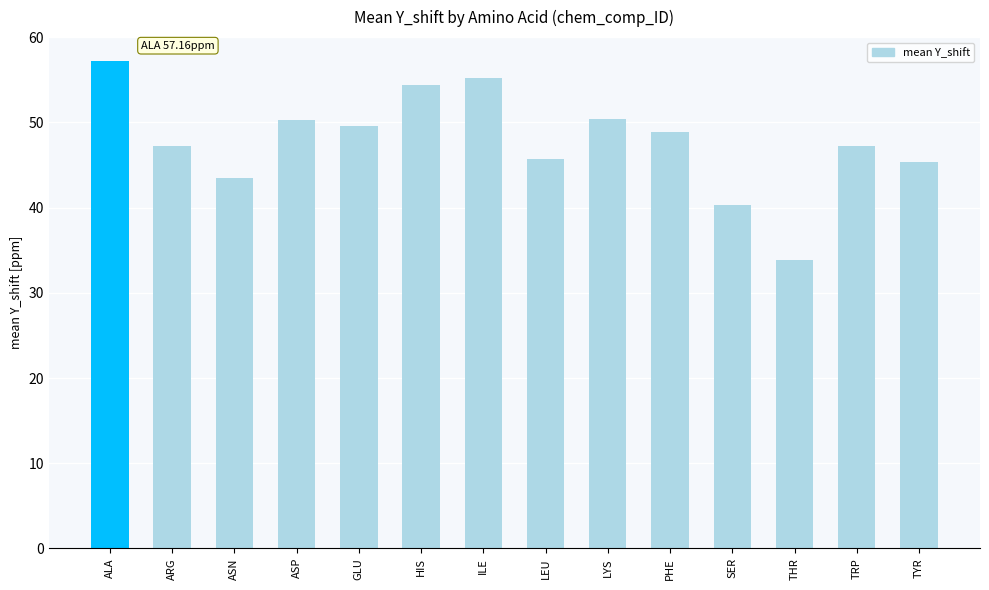

What is the label of the 6th bar from the left?

HIS